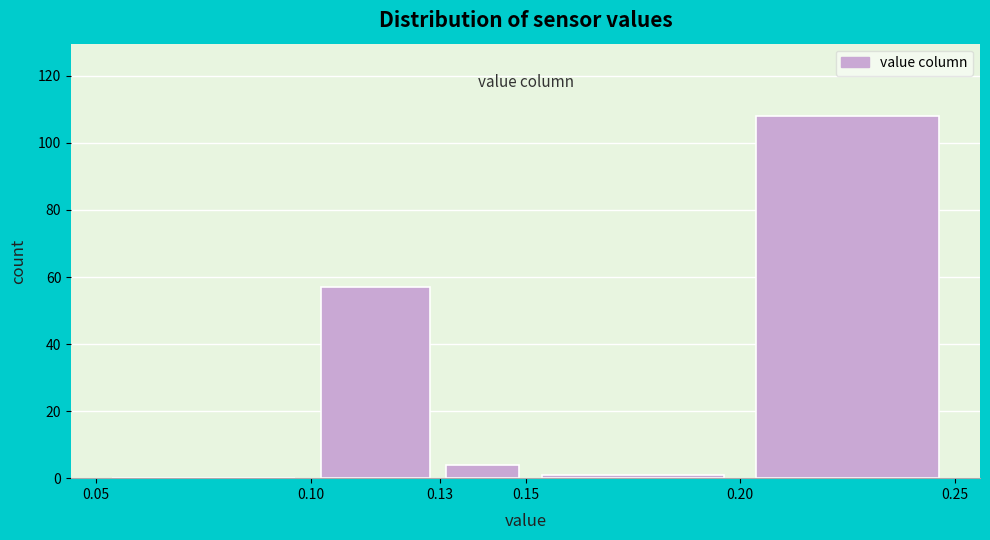

Reading left to right, transcribe this chart: for each bar, give the range it covers on the x-axis and its height. The values are not printed on the chart, so give them approximately, as read against the axis.

0.05 to 0.10: 0
0.10 to 0.13: 58
0.13 to 0.15: 4
0.15 to 0.20: under 2
0.20 to 0.25: 108